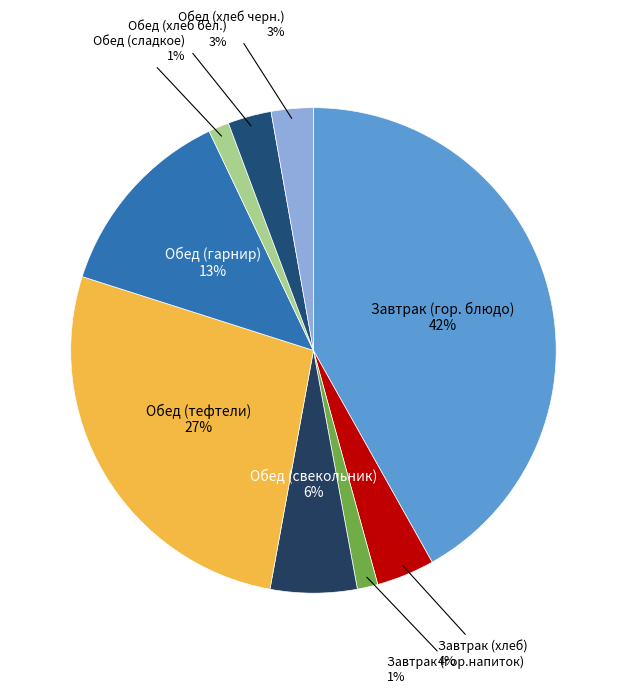

Rank the categories by value from lowest to highest.

Завтрак (гор.напиток), Обед (сладкое), Обед (хлеб черн.), Обед (хлеб бел.), Завтрак (хлеб), Обед (свекольник), Обед (гарнир), Обед (тефтели), Завтрак (гор. блюдо)